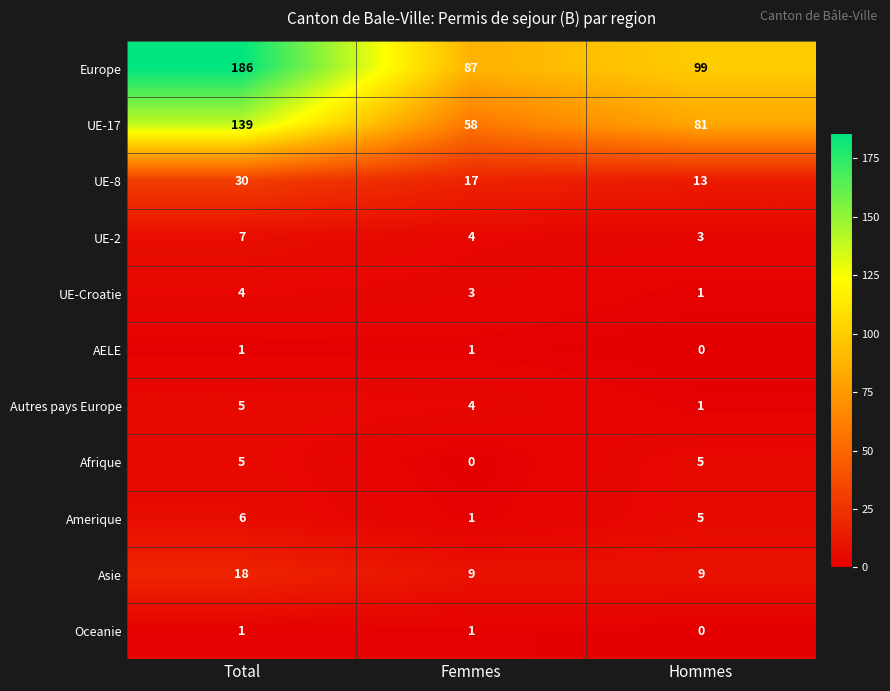

Between Total and Femmes, which series saw the biggest shift?

Europe